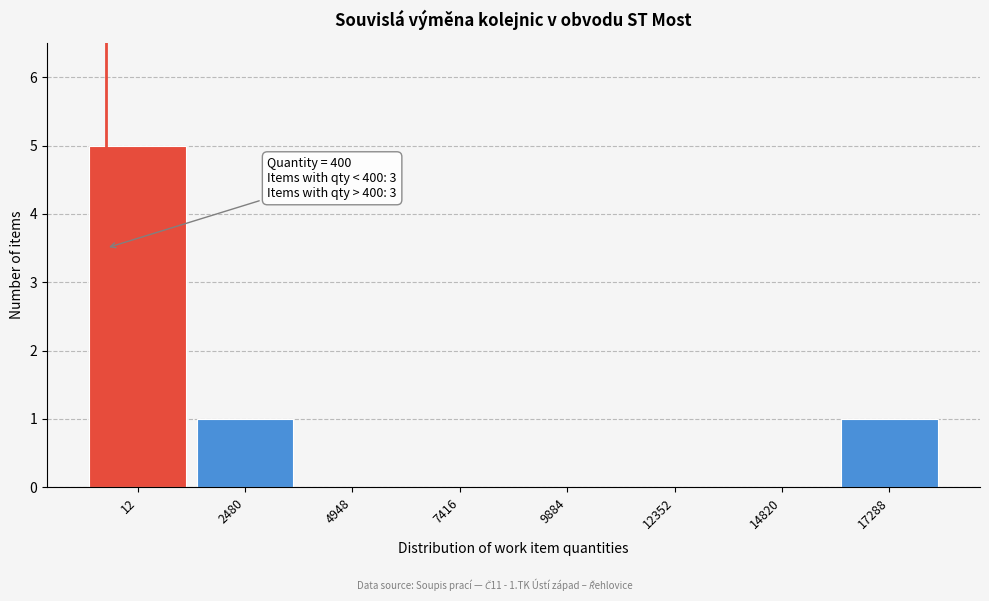

Reading left to right, what are all the values shown in this chart?

12=5	2480=1	4948=0	7416=0	9884=0	12352=0	14820=0	17288=1